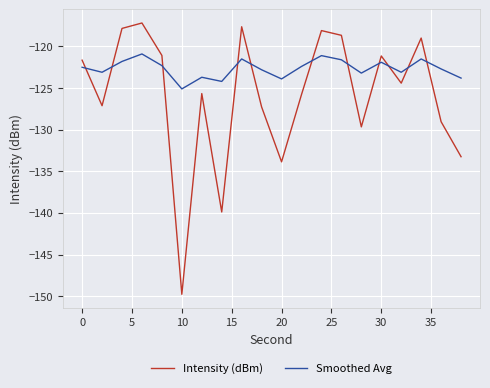

At how many categories does at least one series exceed -135?

20